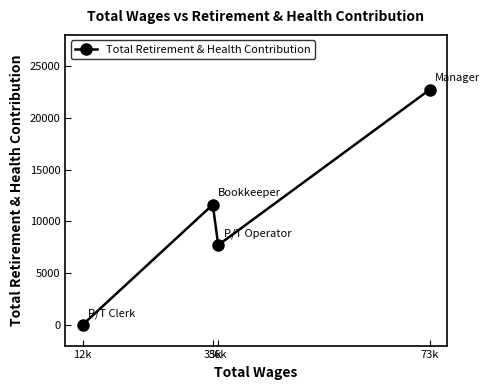

Reading left to right, transcribe all the data shown in this chart.

0	11608	7707	22702